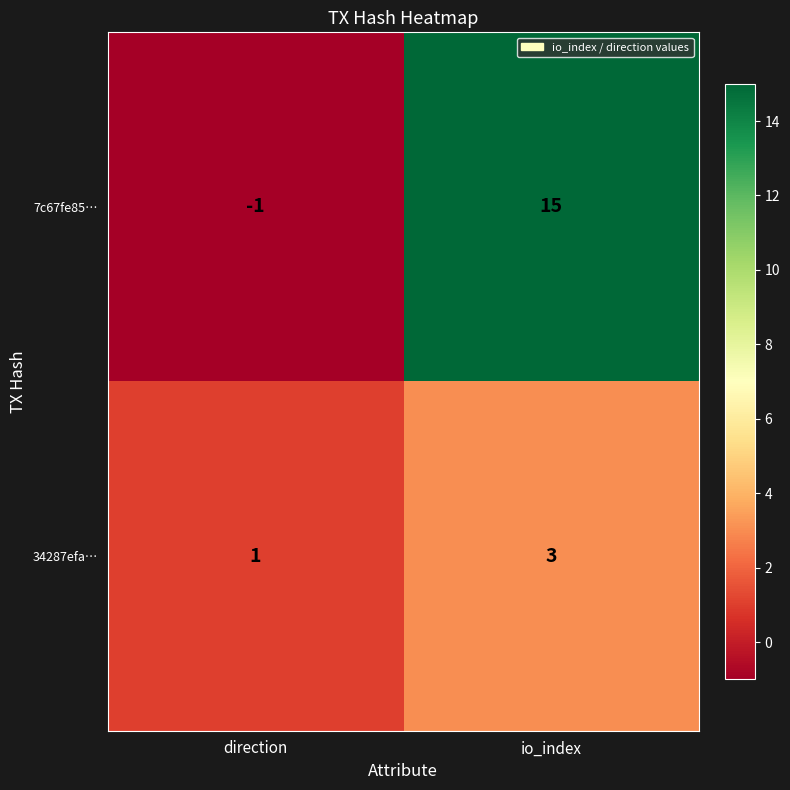

Reading left to right, list all the values displayed in this chart.

7c67fe85…: direction=-1	io_index=15
34287efa…: direction=1	io_index=3